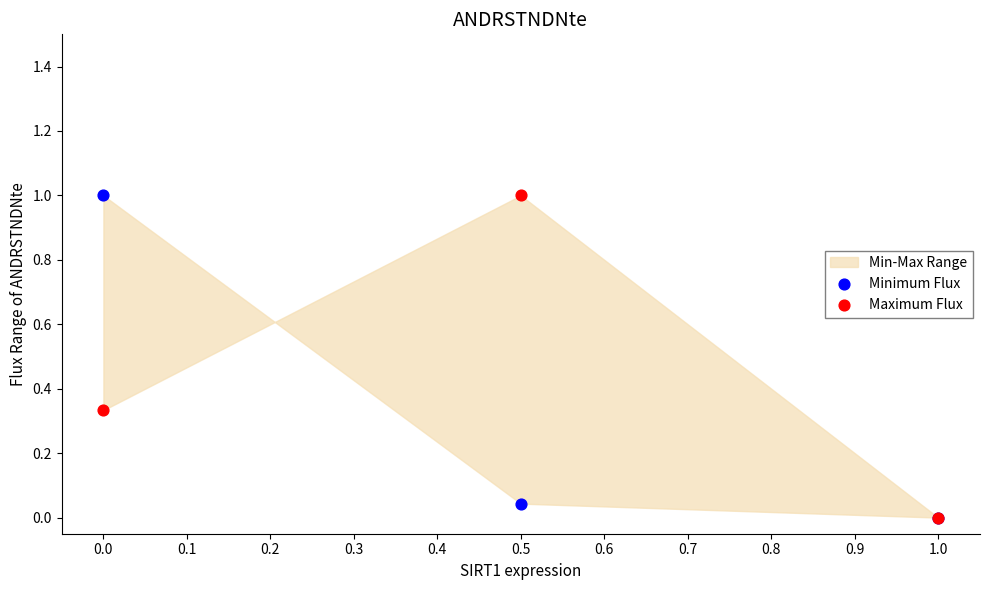

Which series reaches the maximum Y coordinate?

Minimum Flux